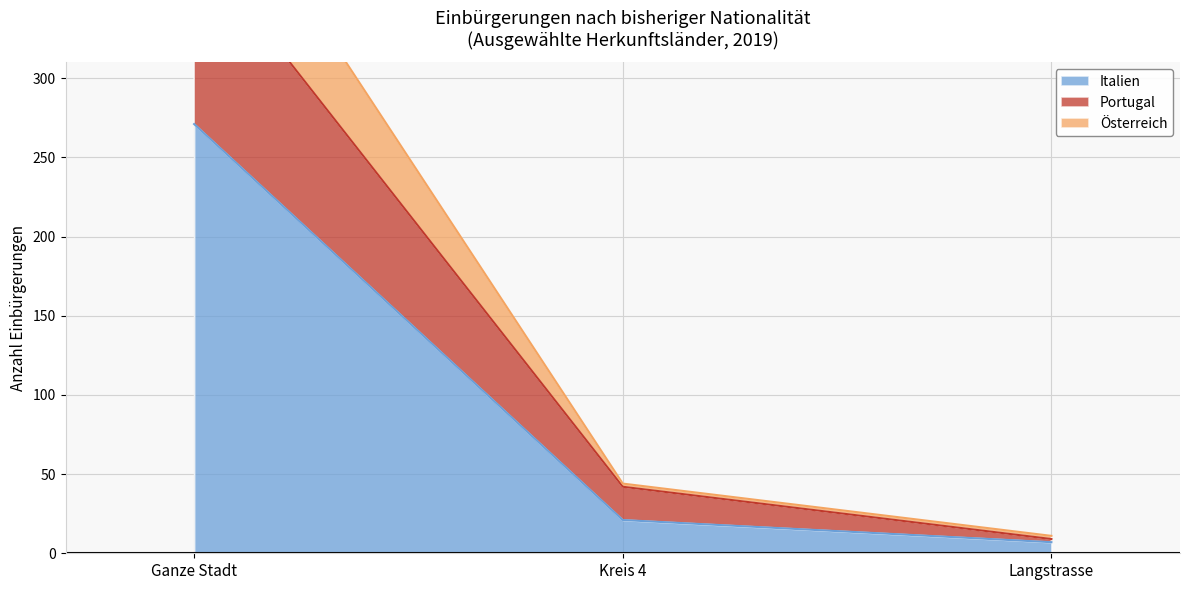

Which series changed the most between Kreis 4 and Langstrasse?

Portugal